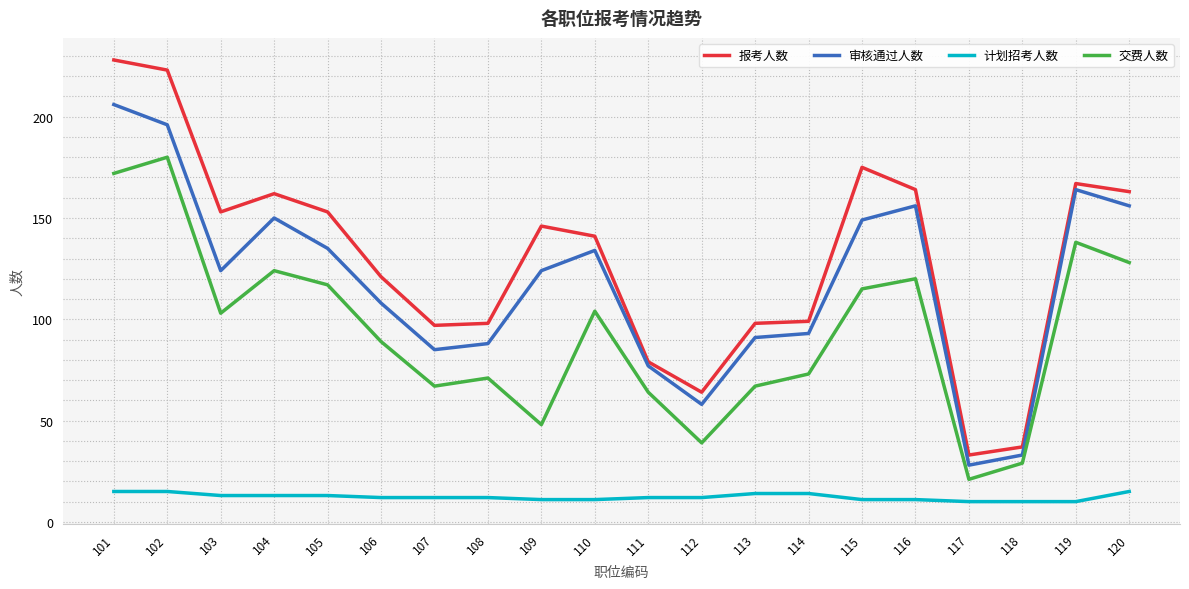

How many lines are shown in the chart?

4